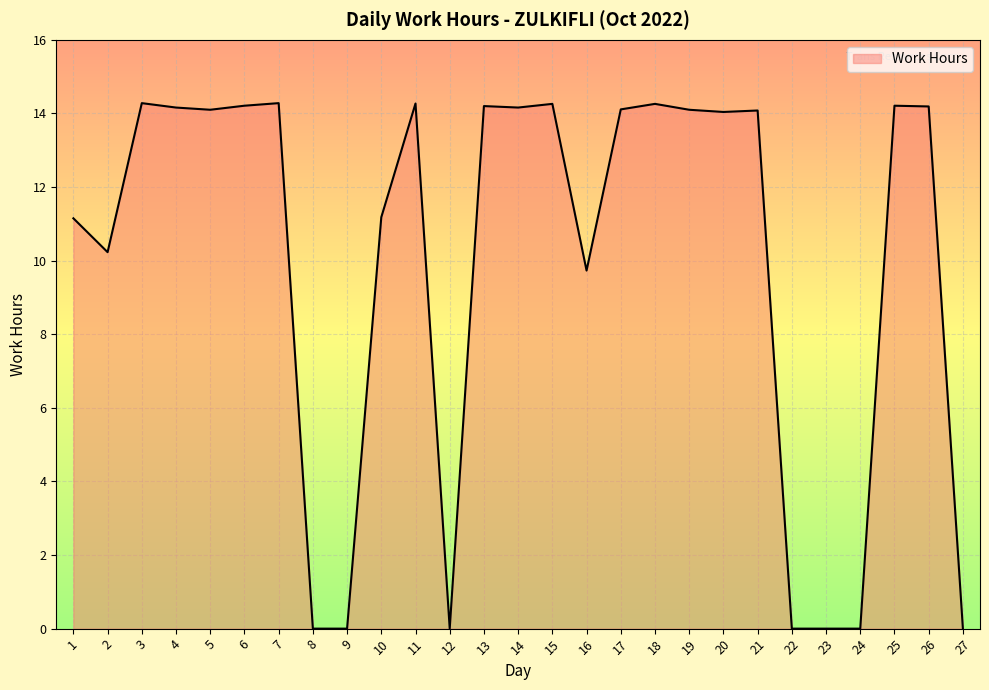

The value at 24 is 0.0. True or false?

True